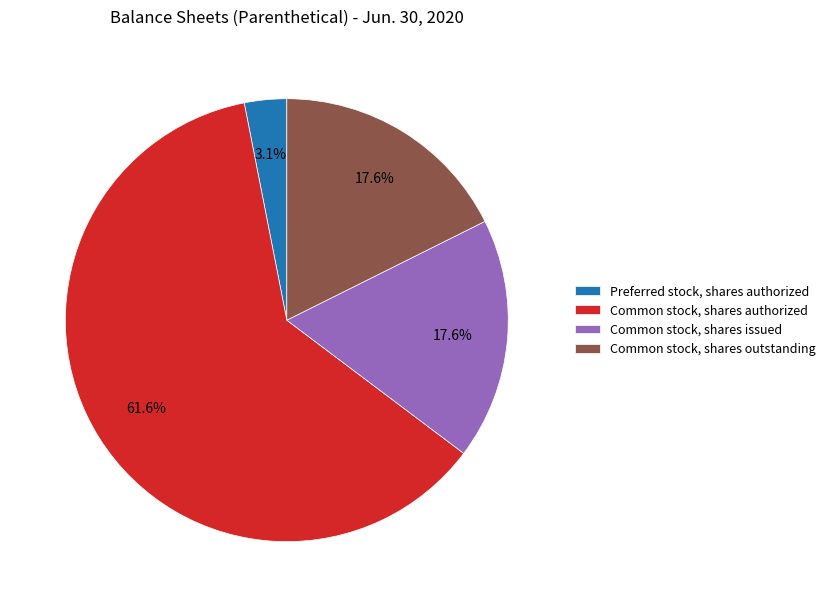

What is the ratio of the value at Common stock, shares outstanding to the value at Preferred stock, shares authorized?

5.7